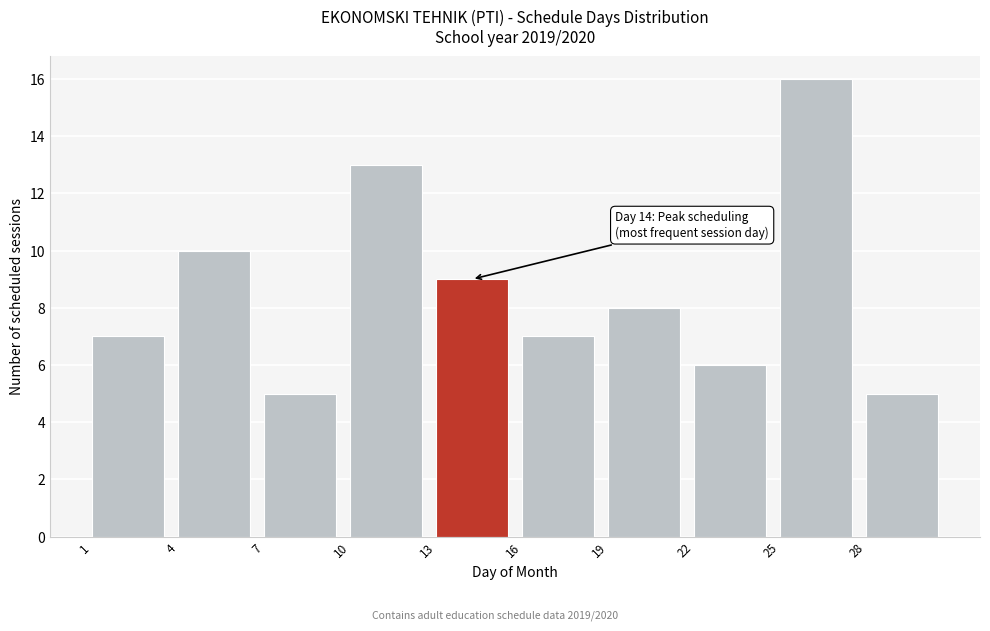

Over which range of the x-axis is the bar tallest?

25 to 28